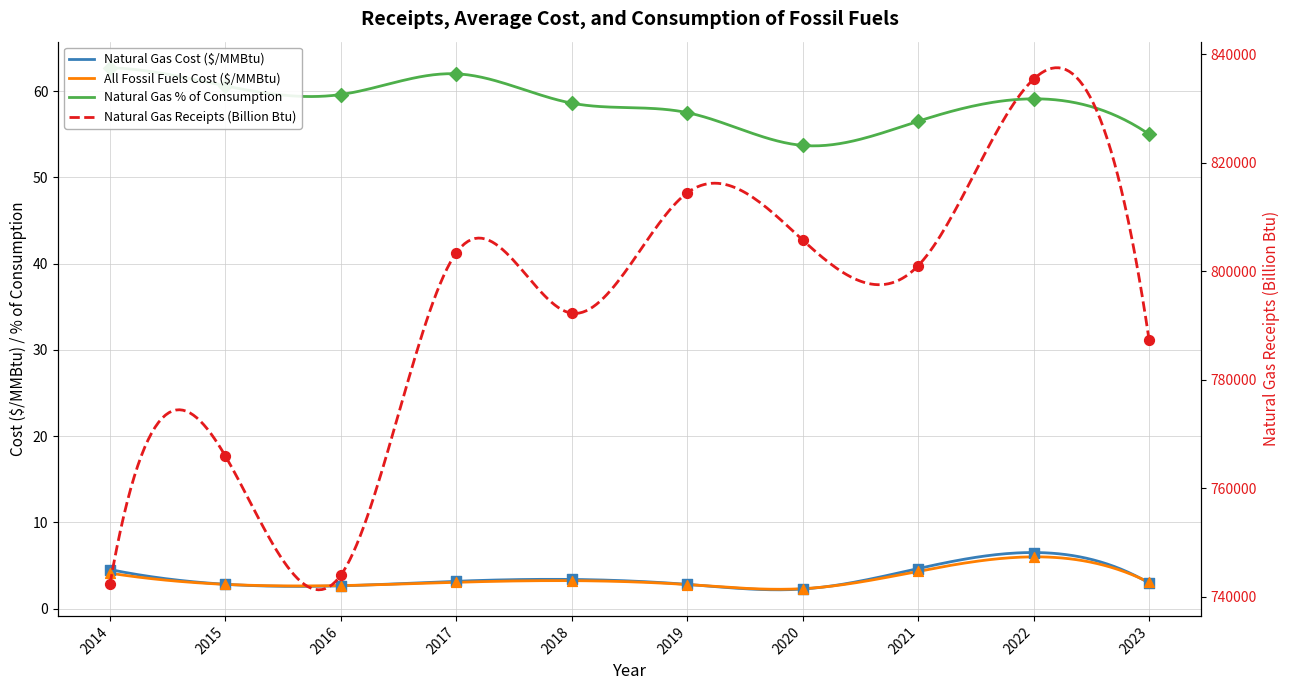

What are all the series names shown in the legend?

Natural Gas Receipts (Billion Btu), Natural Gas Cost ($/MMBtu), All Fossil Fuels Cost ($/MMBtu), Natural Gas % of Consumption